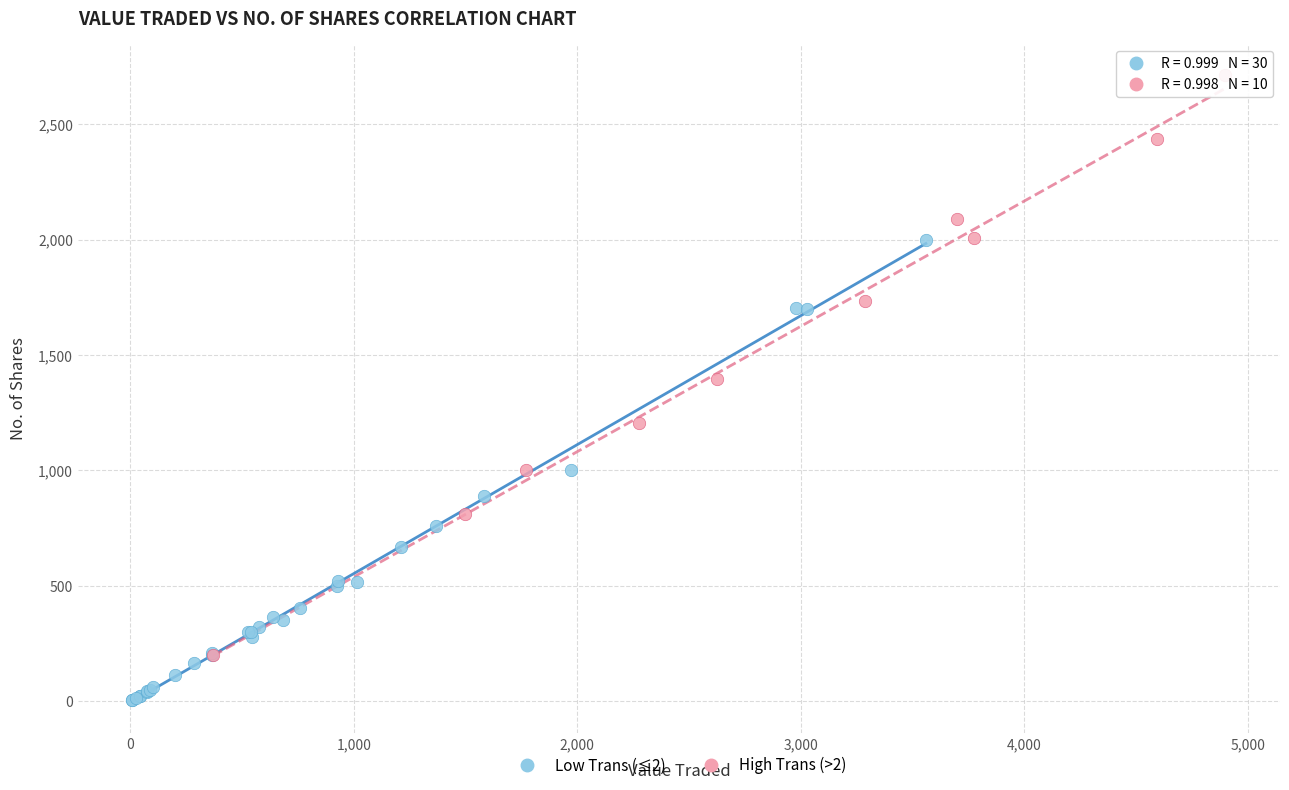

Which series has the largest Y range (max minus min)?

High Trans (>2)